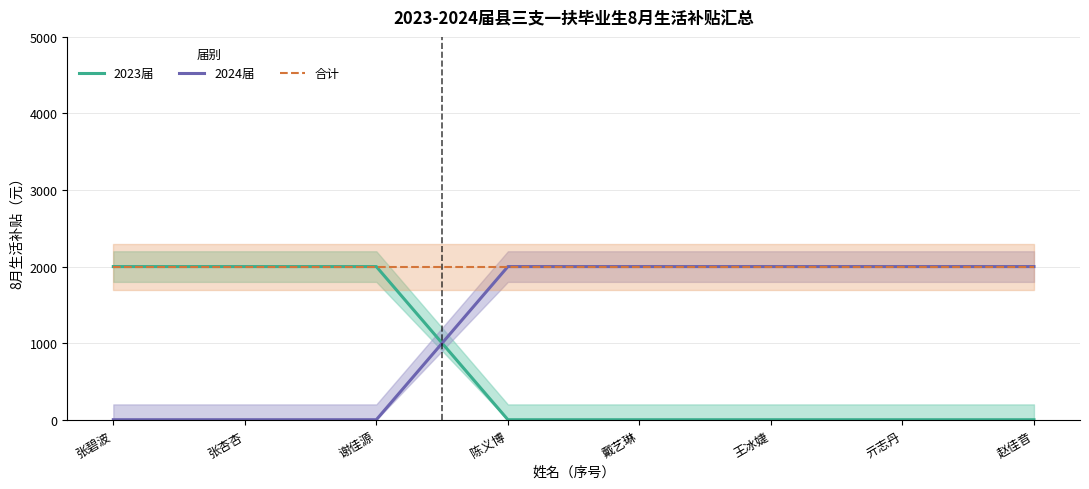

What is the highest value of the 合计 series?

2000